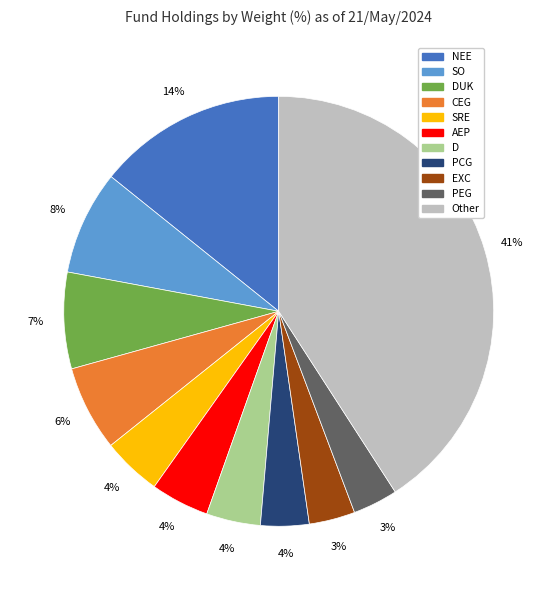

To the nearest percent, what is the average slice percentage?

9%